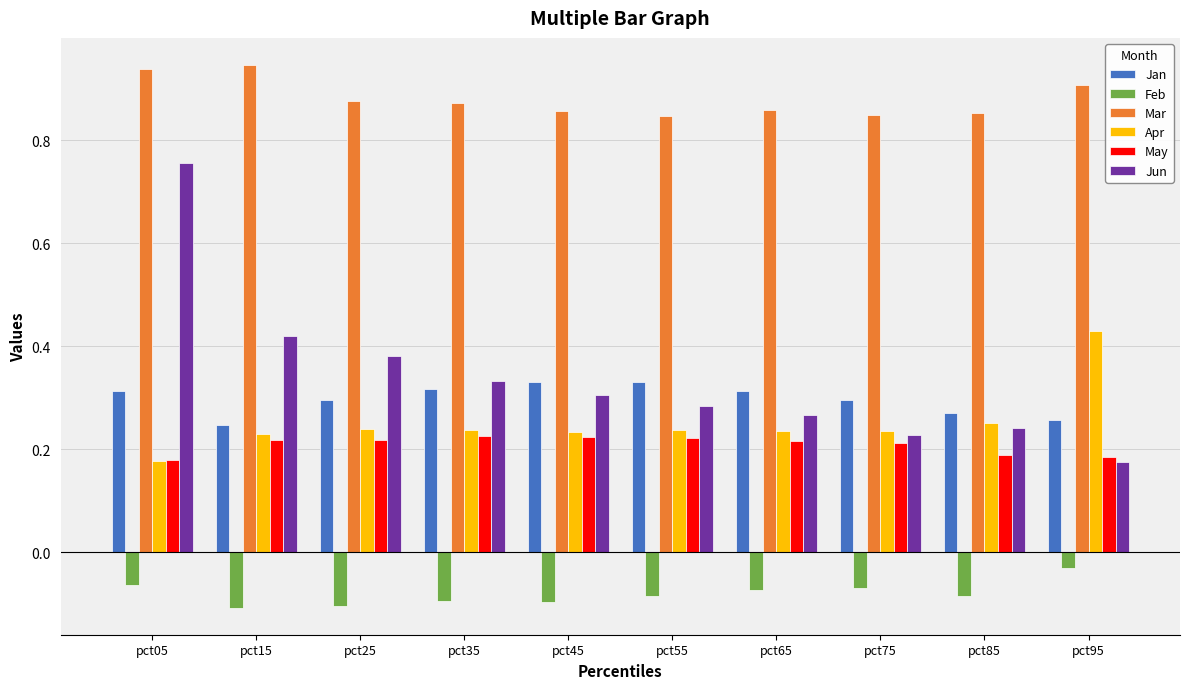

The Feb series shows -0.2 at pct25. True or false?

False